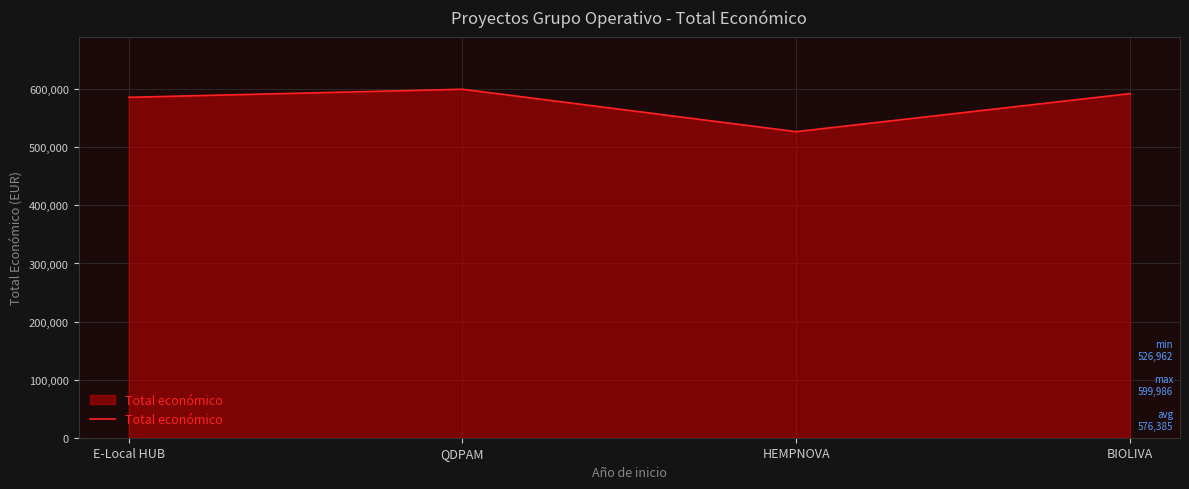

At which label is the value closest to 563474?

E-Local HUB